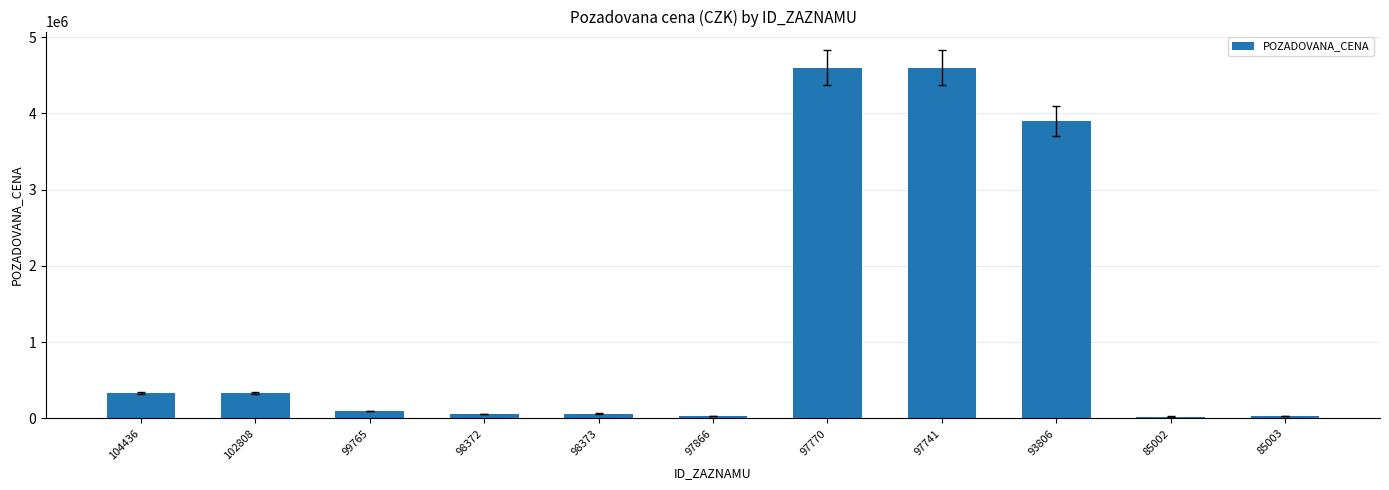

What is the value of the 5th bar from the left?

63900